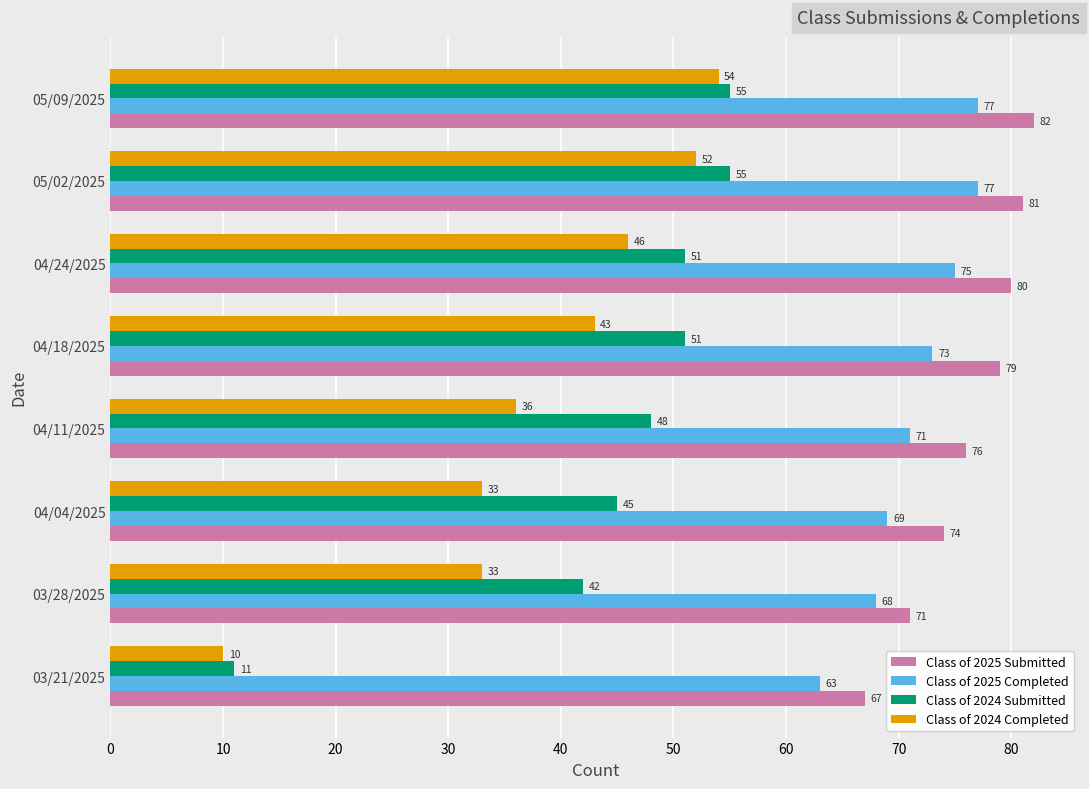

At which category is the sum across all series the highest?

05/09/2025